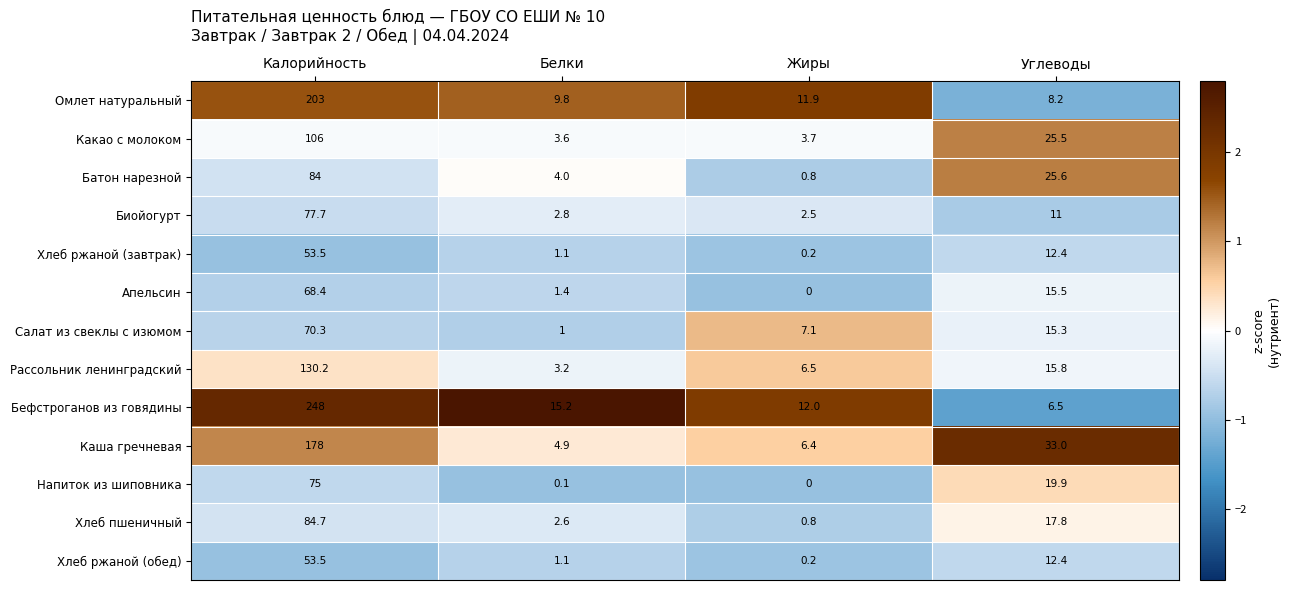

What is the maximum value for Батон нарезной?

84.0